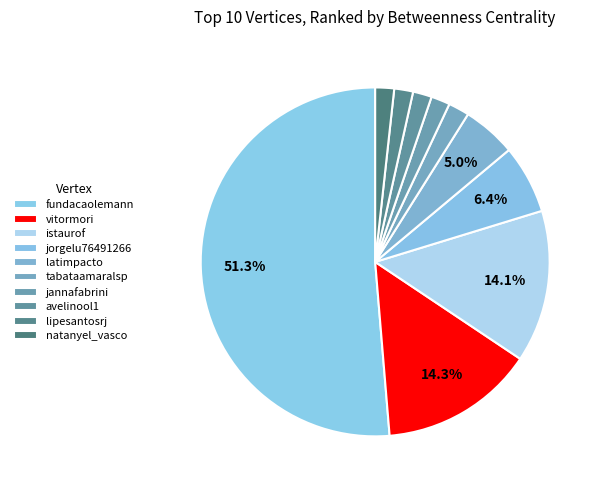

How many slices are in this pie chart?

10